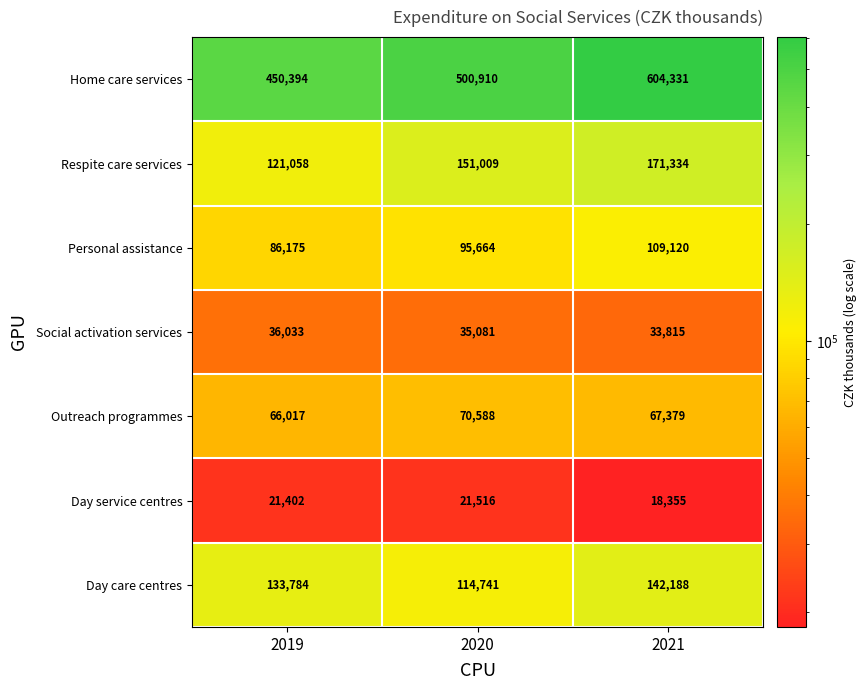

What is the approximate value of Respite care services at 2019, to the nearest 50?

121050